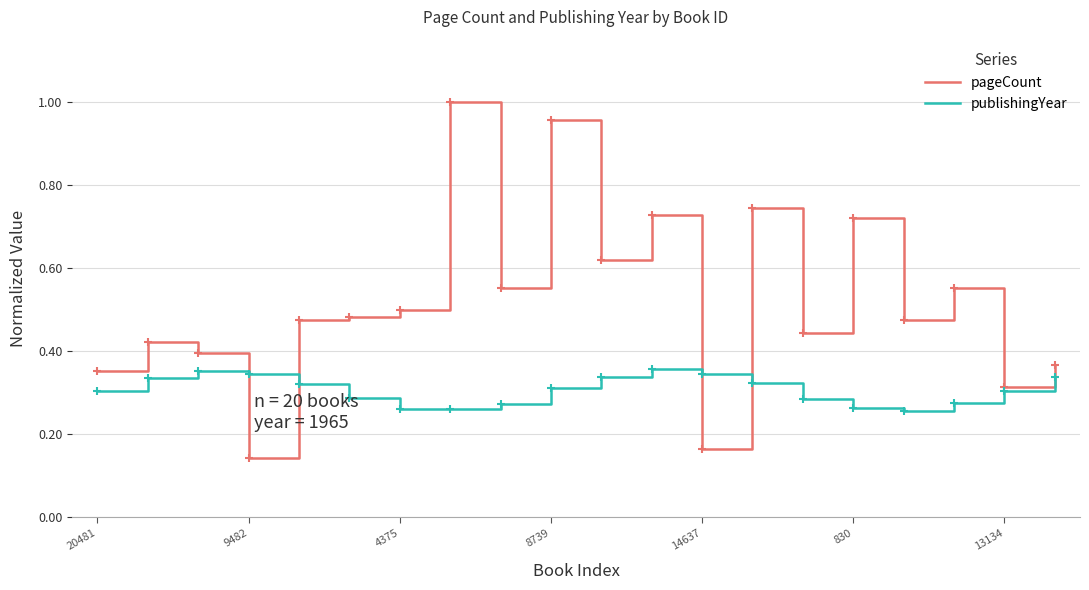

Which series has the largest total across all categories?

pageCount